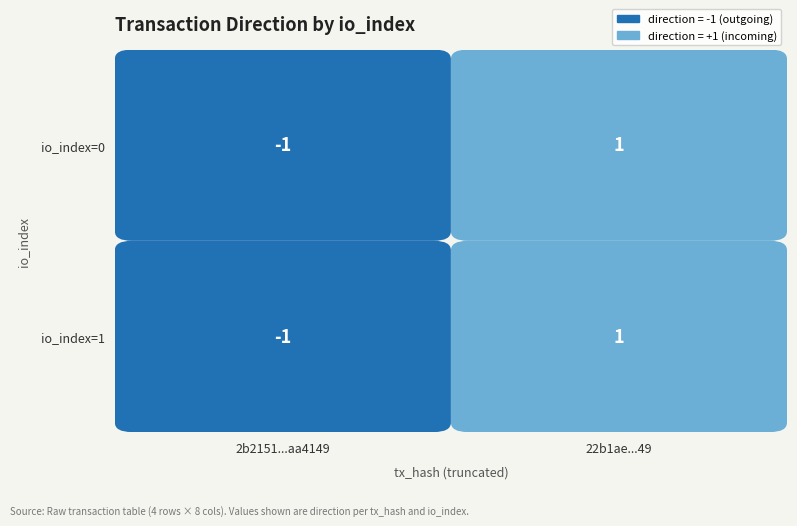

Reading right to left, list all the values displayed in this chart.

2b2151d32ddafd0fdca8a4dda7d919720aa4149: 1=-1	0=-1
22b1ae0d192509fb4febb86ffbf5015ccfc75c7: 1=1	0=1